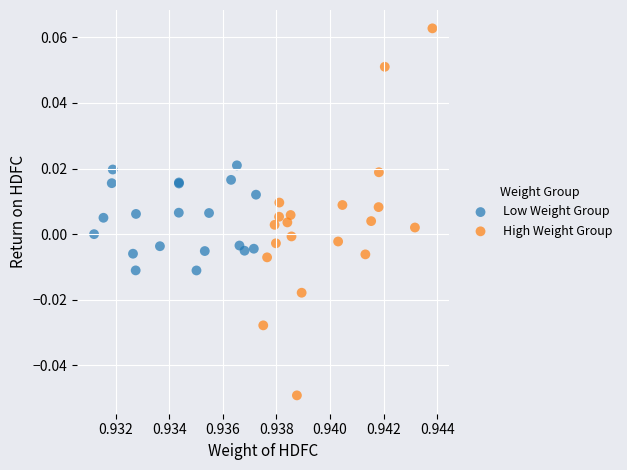

Which series contains the lowest Y value?

High Weight Group